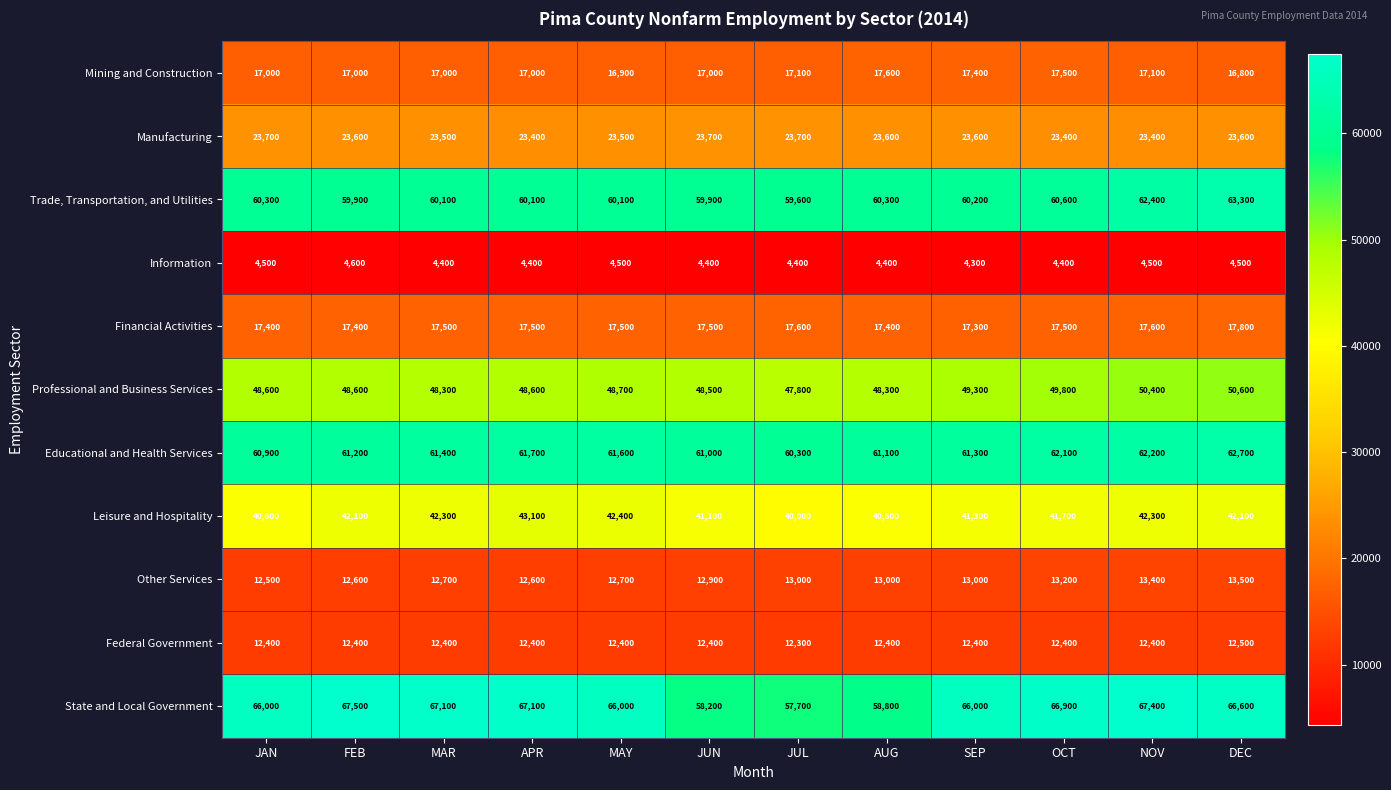

At which label is Educational and Health Services closest to 61500?

MAR